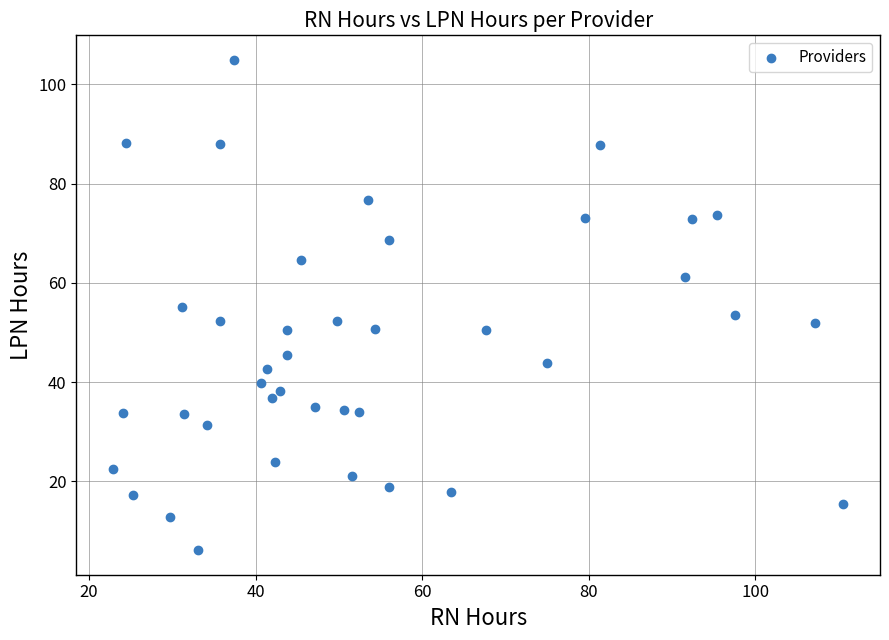

What is the range of Y values (max minus min)?

98.8